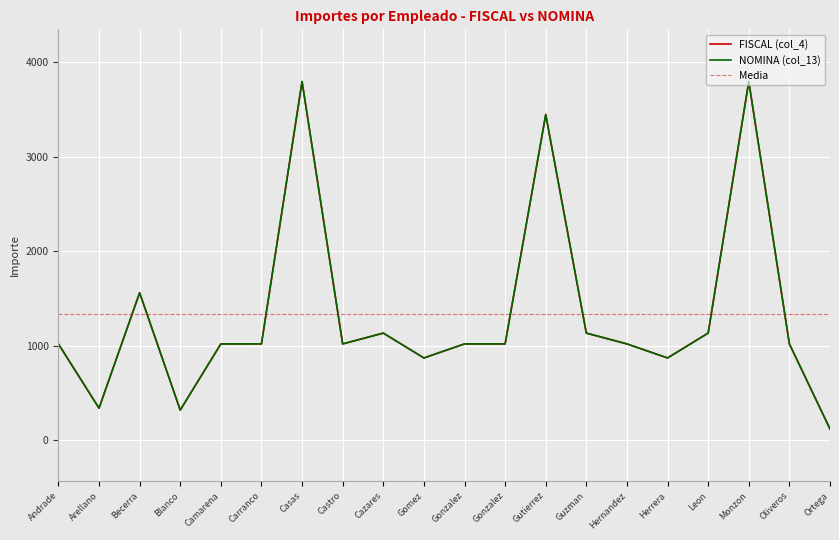

True or false: FISCAL (col_4) and NOMINA (col_13) cross at least once.

False